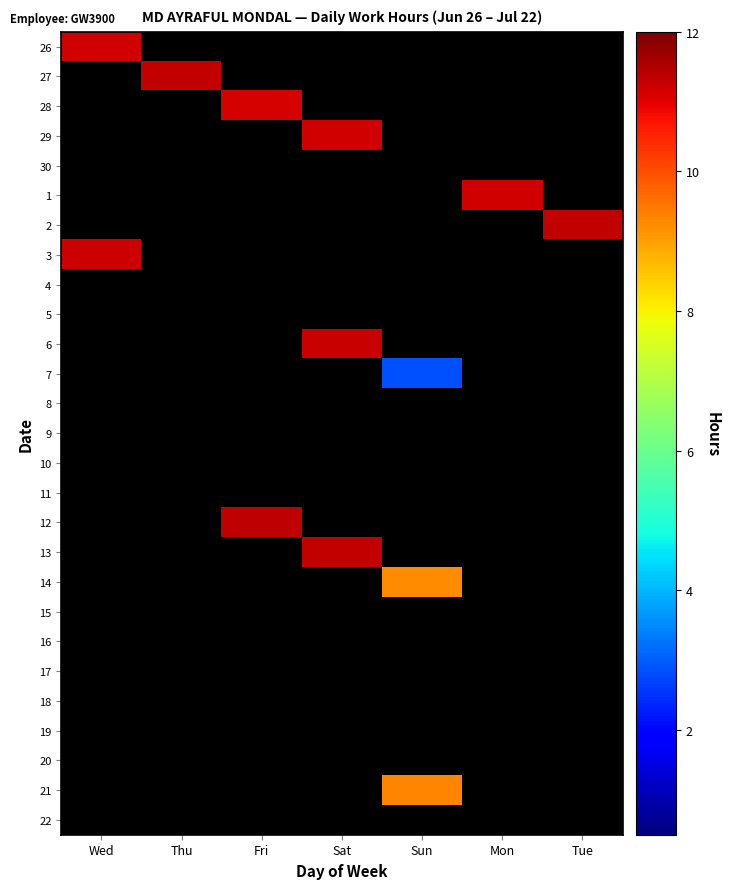

Where does the 6 series first go above 11?

Sat